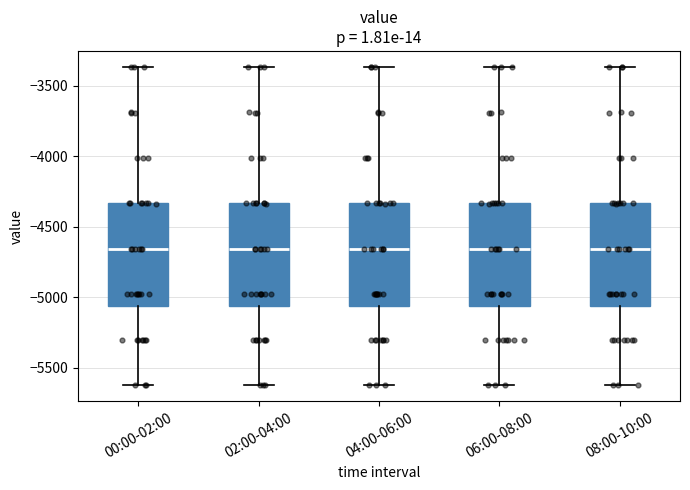

Where is the upper edge of the box for 08:00-10:00 on the y-axis? The values are not printed on the chart, so give them approximately, as read against the axis.

-4350